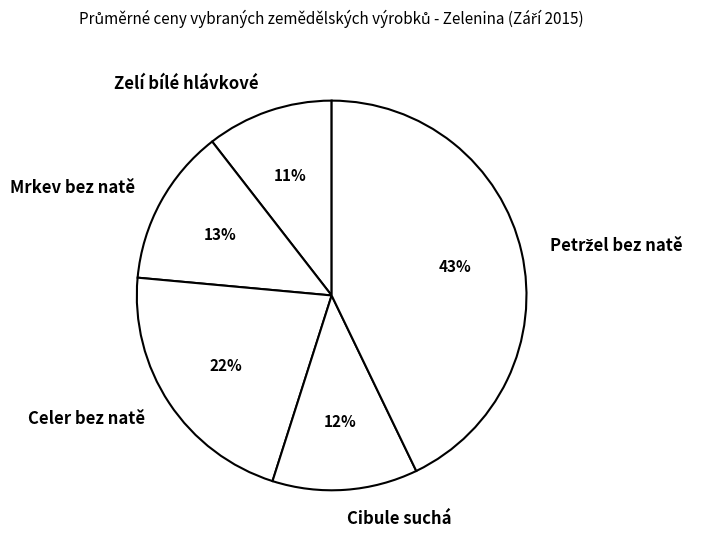

Is it true that Zelí bílé hlávkové is 25% of the pie?

False